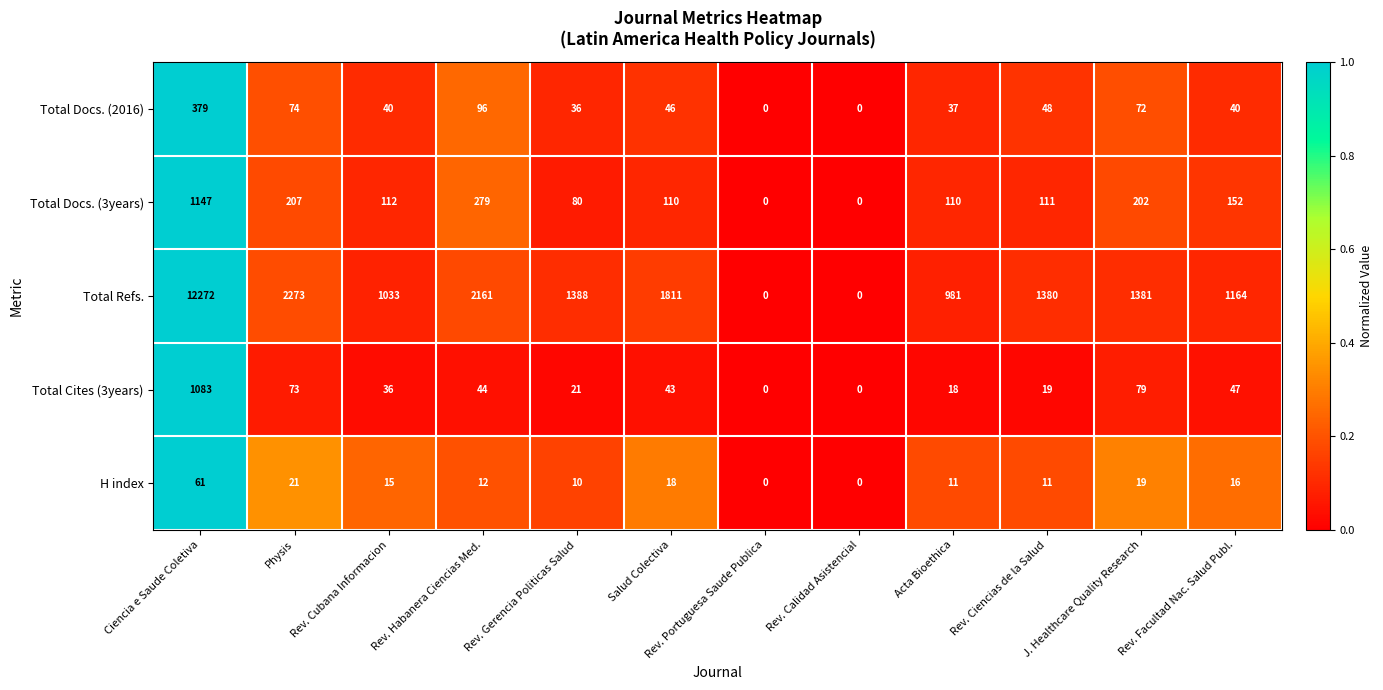

What is the total value across all series at Ciencia e Saude Coletiva?

14942